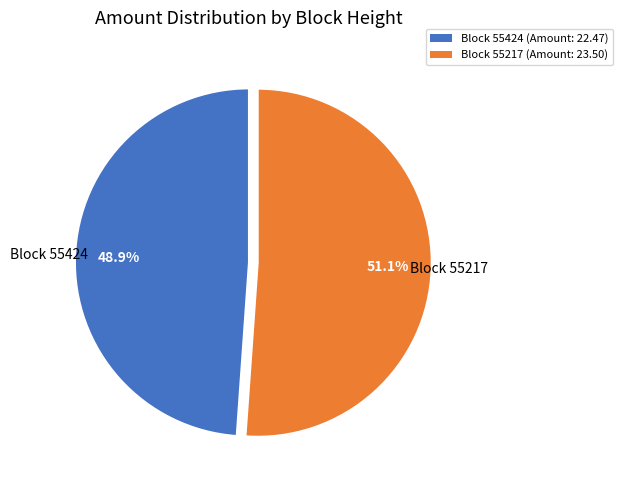

To the nearest percent, what is the difference between the largest and smallest slice percentages?

2%